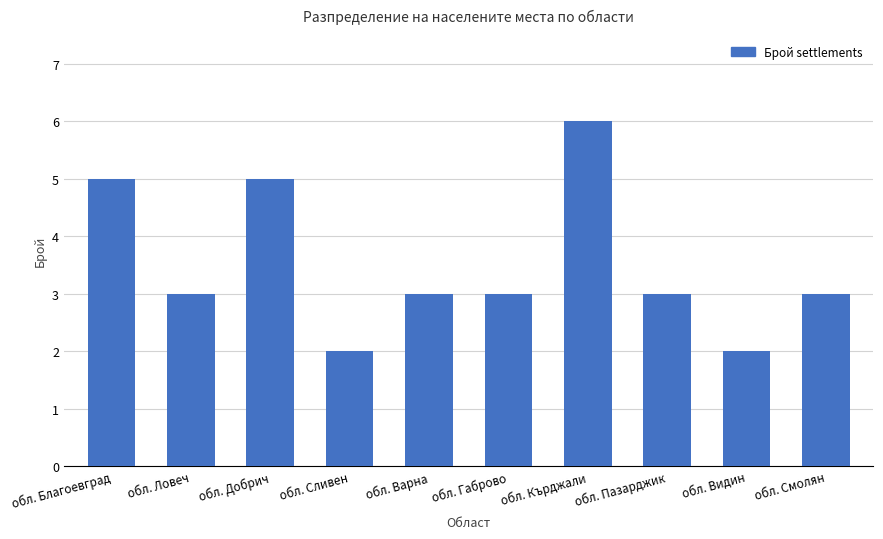

The chart shows a value of 1 at обл. Видин. True or false?

False